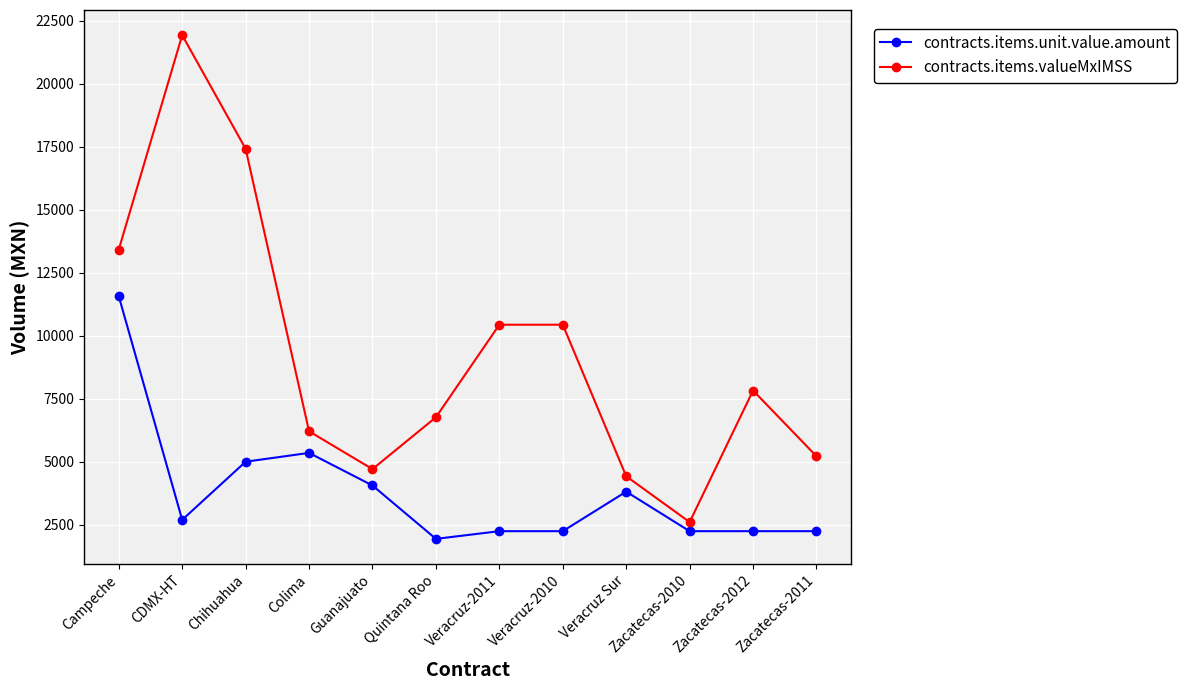

What is the lowest value of the contracts.items.valueMxIMSS series?

2610.0